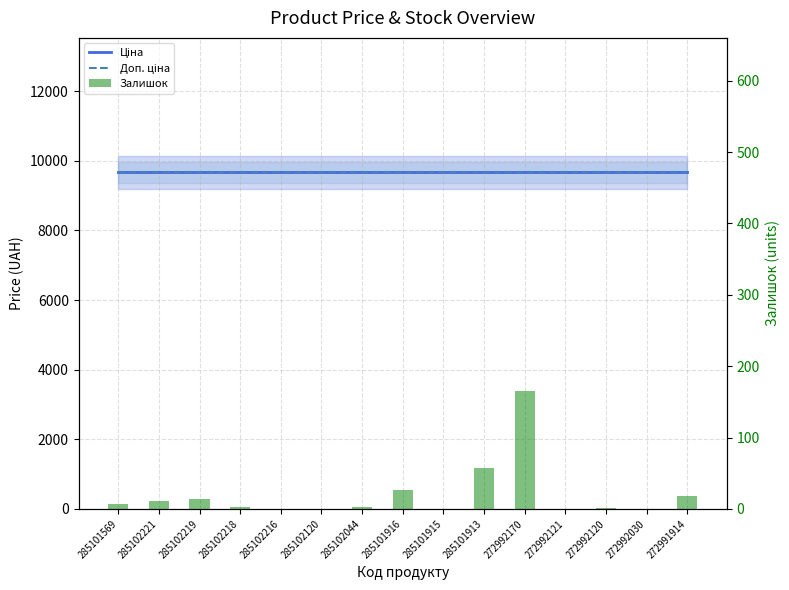

What is the approximate value of Ціна at 272991914?

9664.7